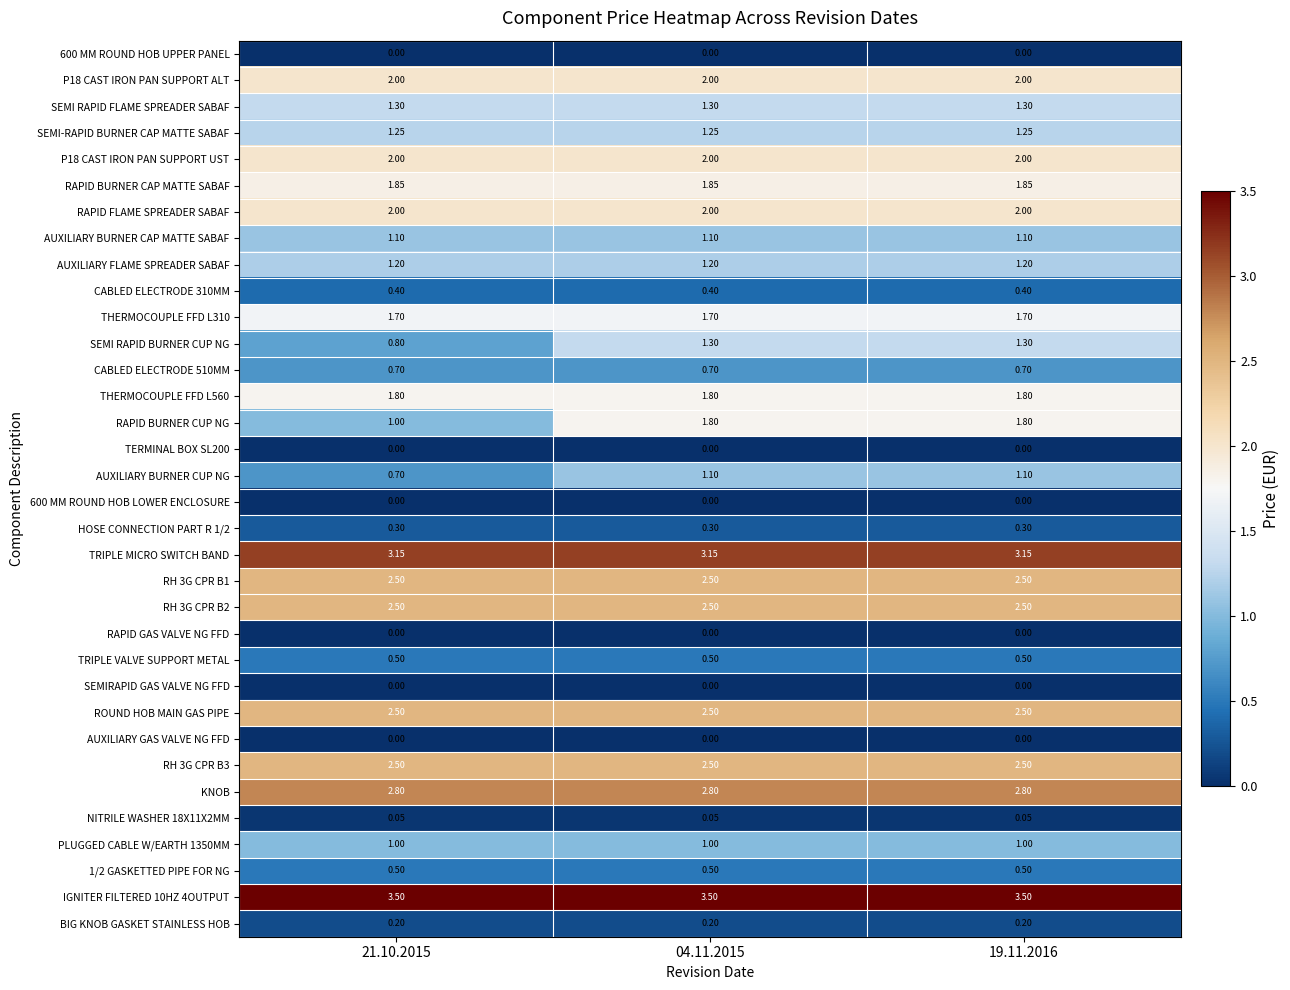

Which series has the widest spread of values?

RAPID BURNER CUP NG